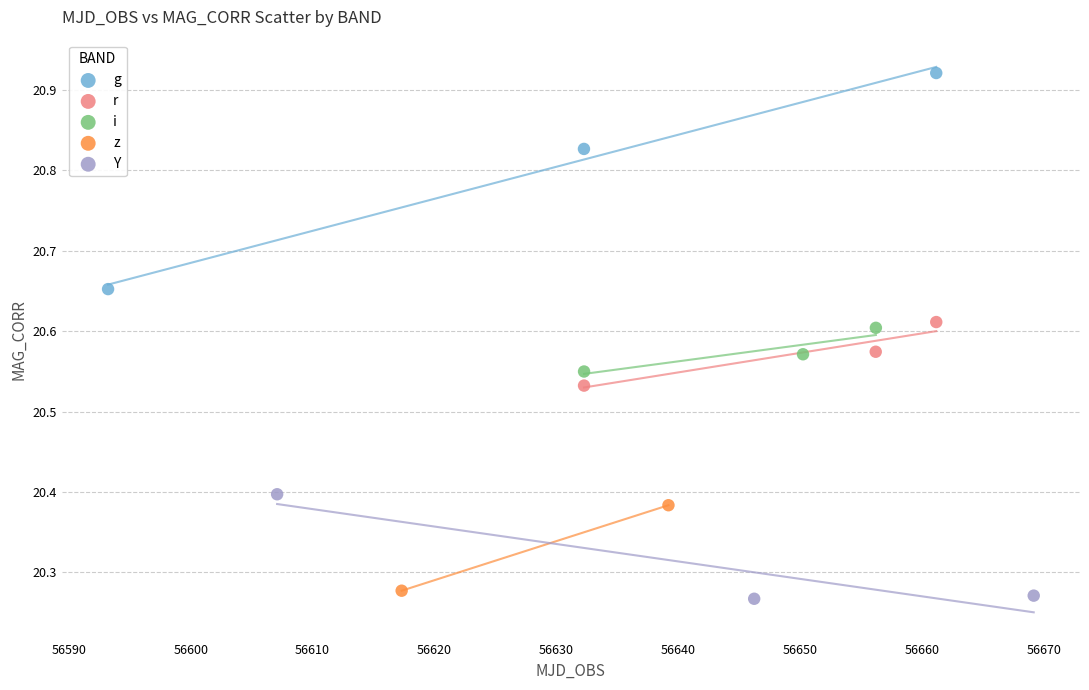

What are all the series names shown in the legend?

g, r, i, z, Y